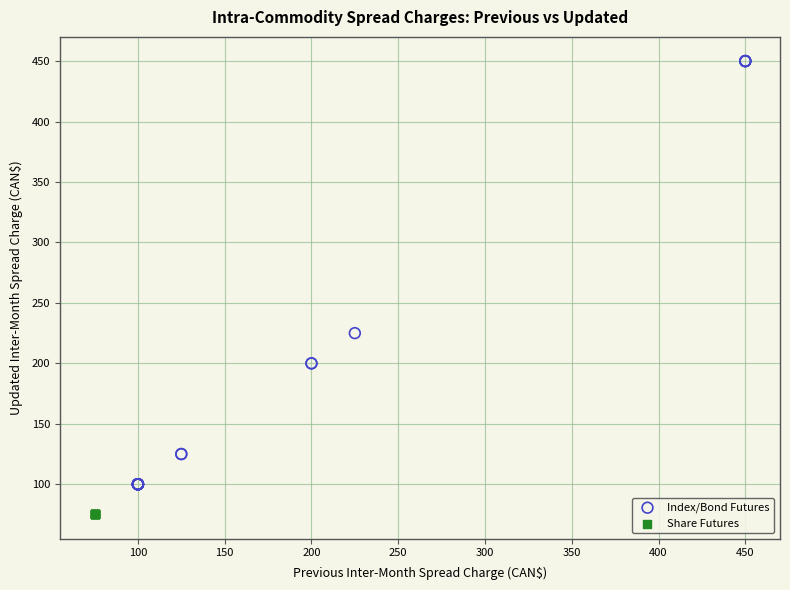

Which series reaches the minimum Y coordinate?

Share Futures